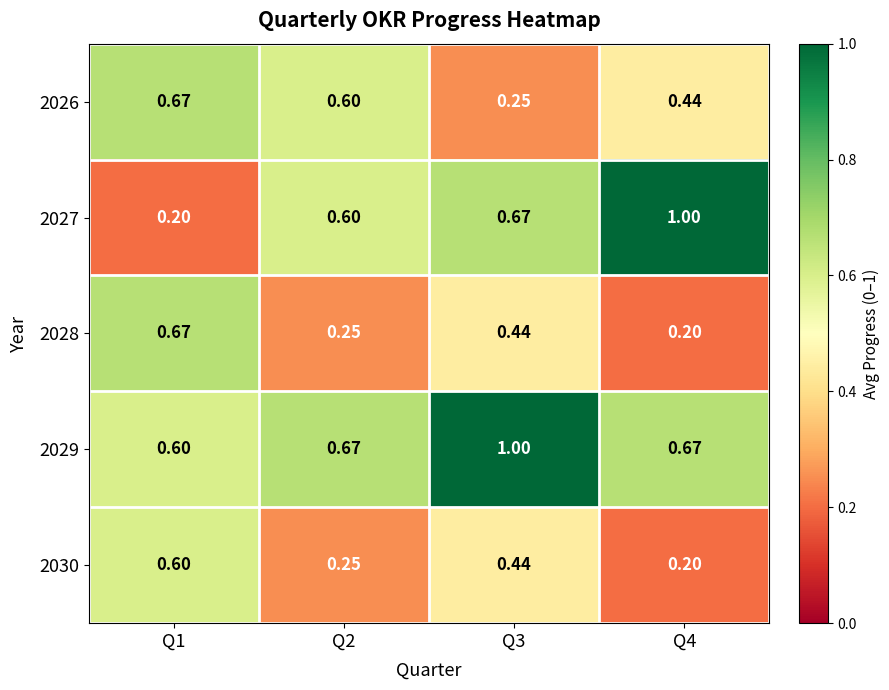

Is the value of 2026 at Q1 greater than the value of 2030 at Q2?

Yes